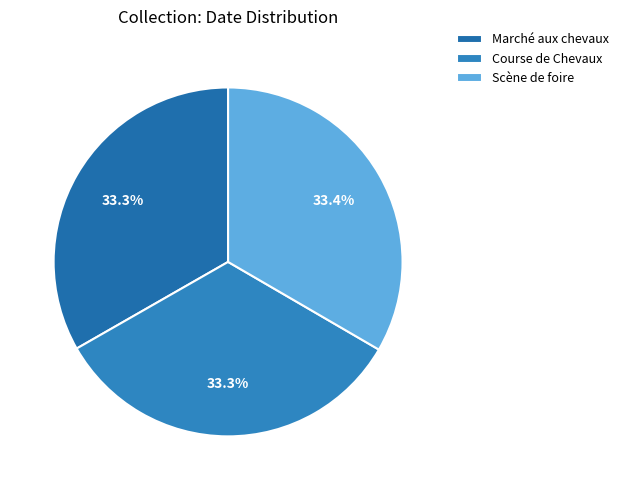

To the nearest percent, what percentage of the pie is Marché aux chevaux?

33%